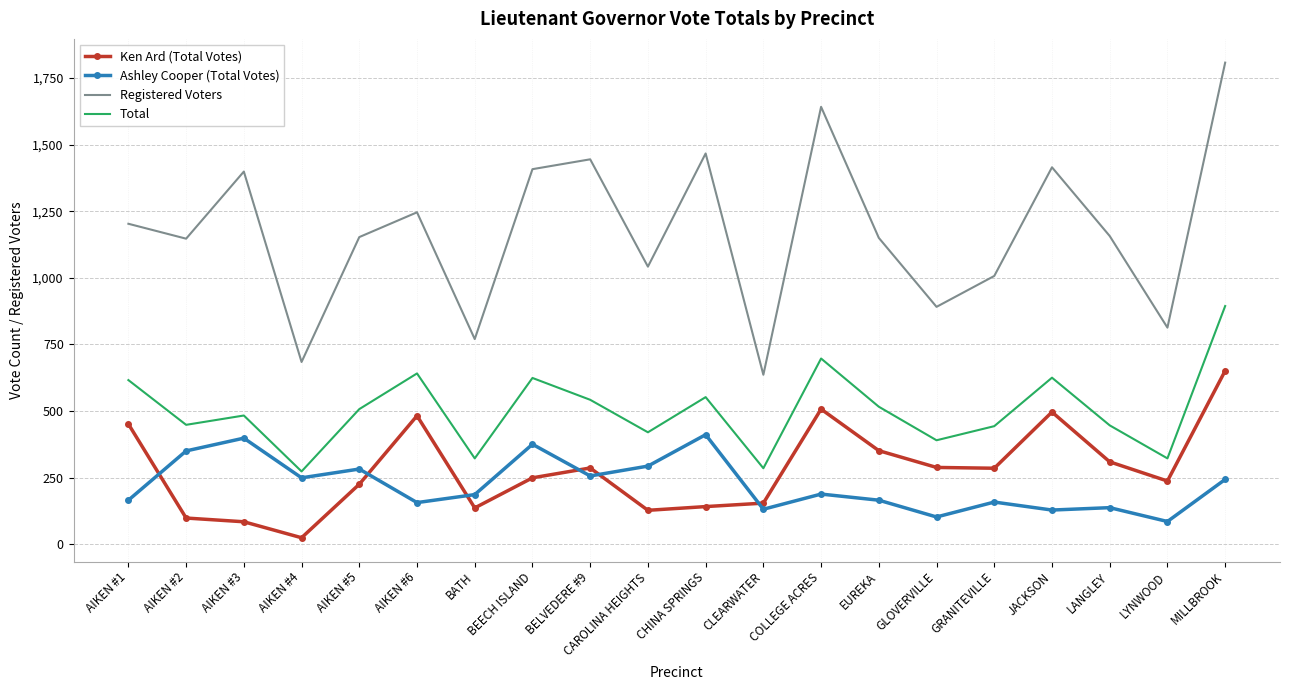

At which label does Total first exceed 507?

AIKEN #1